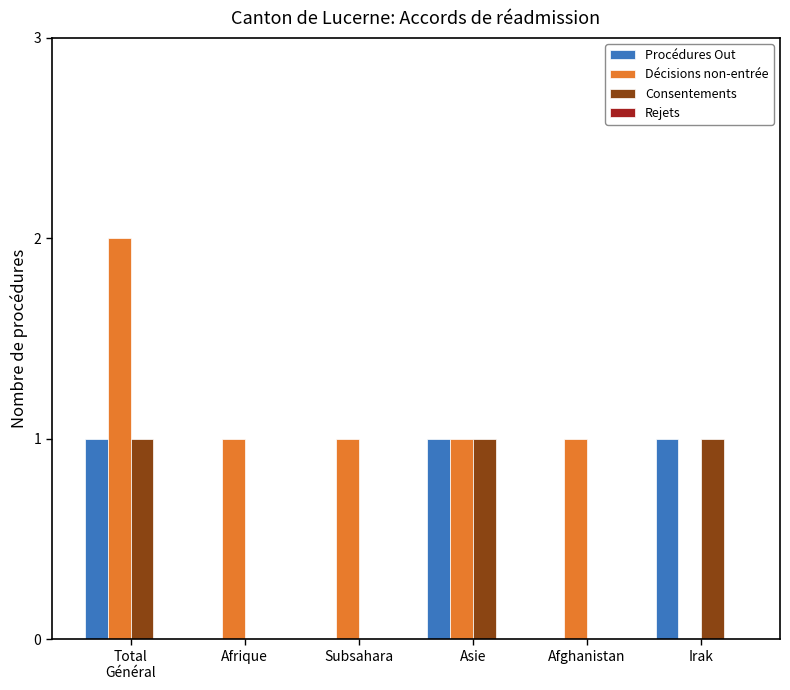

Is the value of Décisions non-entrée at Afghanistan greater than the value of Consentements at Subsahara?

Yes